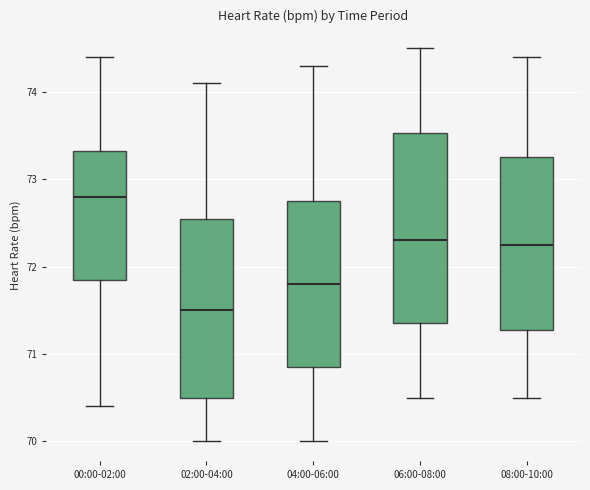

Where does the upper whisker of the box for 02:00-04:00 end on the y-axis? The values are not printed on the chart, so give them approximately, as read against the axis.

74.1